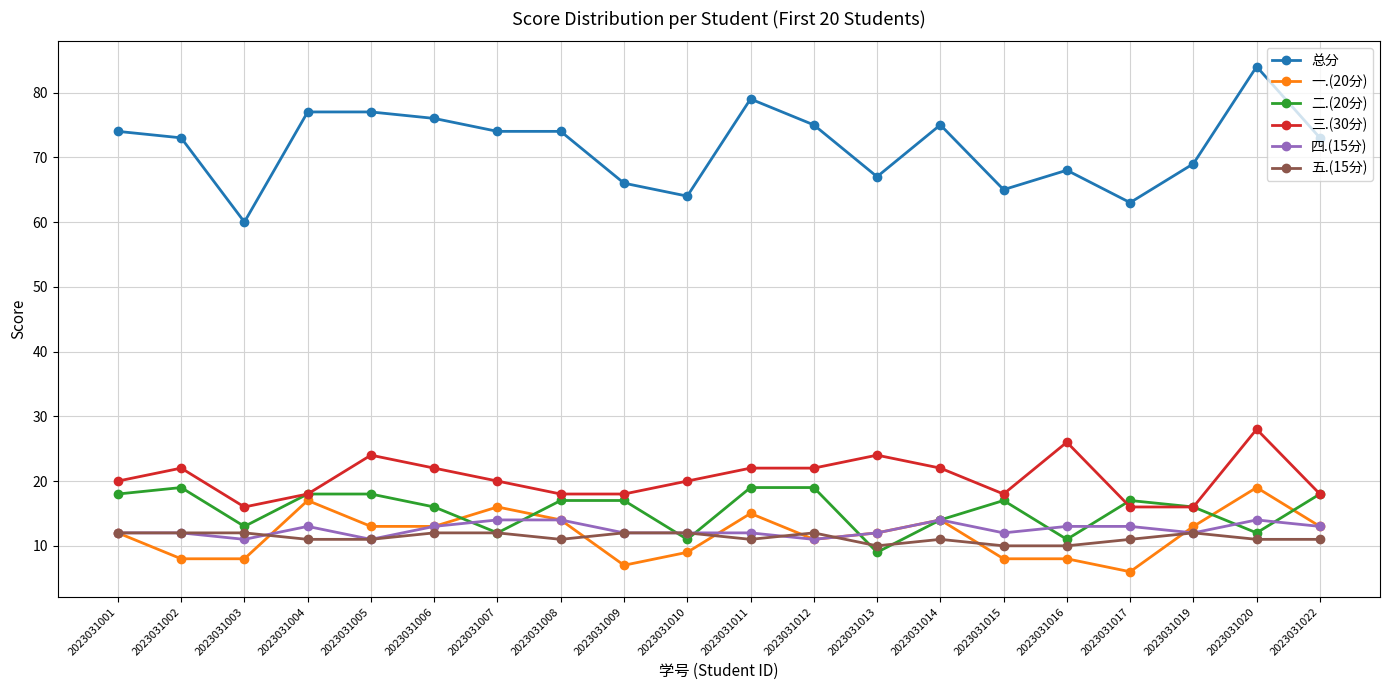

Reading right to left, list all the values displayed in this chart.

总分: 73	84	69	63	68	65	75	67	75	79	64	66	74	74	76	77	77	60	73	74
一.(20分): 13	19	13	6	8	8	14	12	11	15	9	7	14	16	13	13	17	8	8	12
二.(20分): 18	12	16	17	11	17	14	9	19	19	11	17	17	12	16	18	18	13	19	18
三.(30分): 18	28	16	16	26	18	22	24	22	22	20	18	18	20	22	24	18	16	22	20
四.(15分): 13	14	12	13	13	12	14	12	11	12	12	12	14	14	13	11	13	11	12	12
五.(15分): 11	11	12	11	10	10	11	10	12	11	12	12	11	12	12	11	11	12	12	12